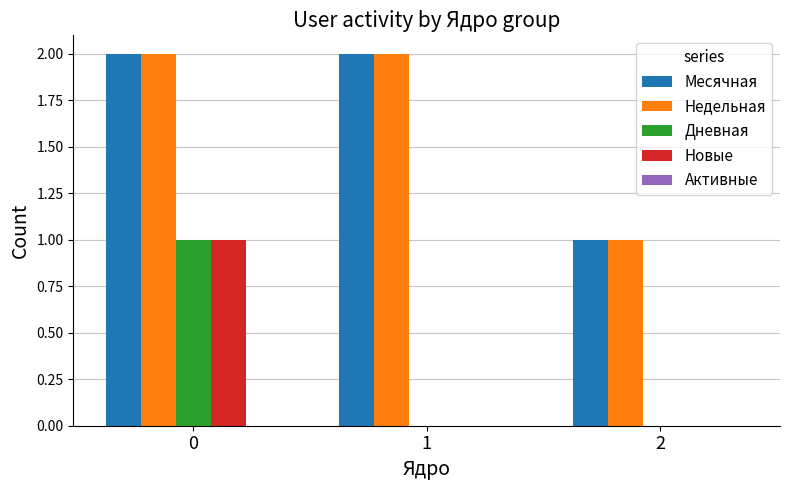

True or false: Недельная has a value of 3 at 1.

False